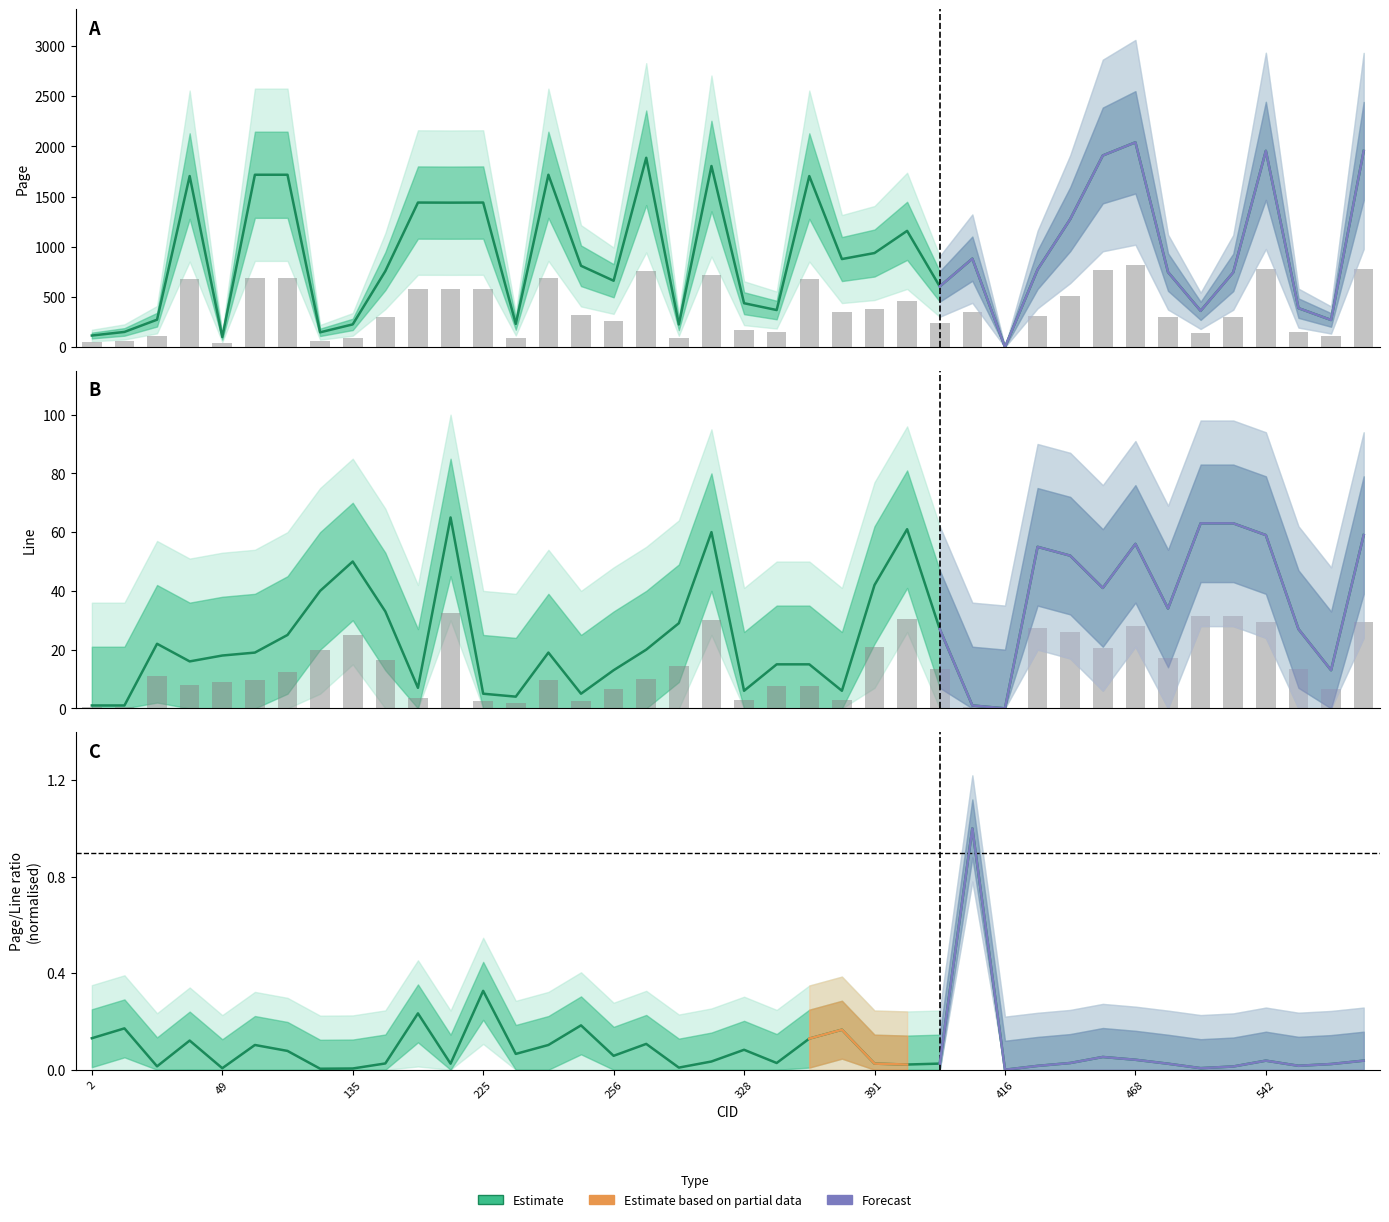

Rank the series at 18 from lowest to highest value.

Ratio (Estimate), Line (Estimate), Page (Estimate)